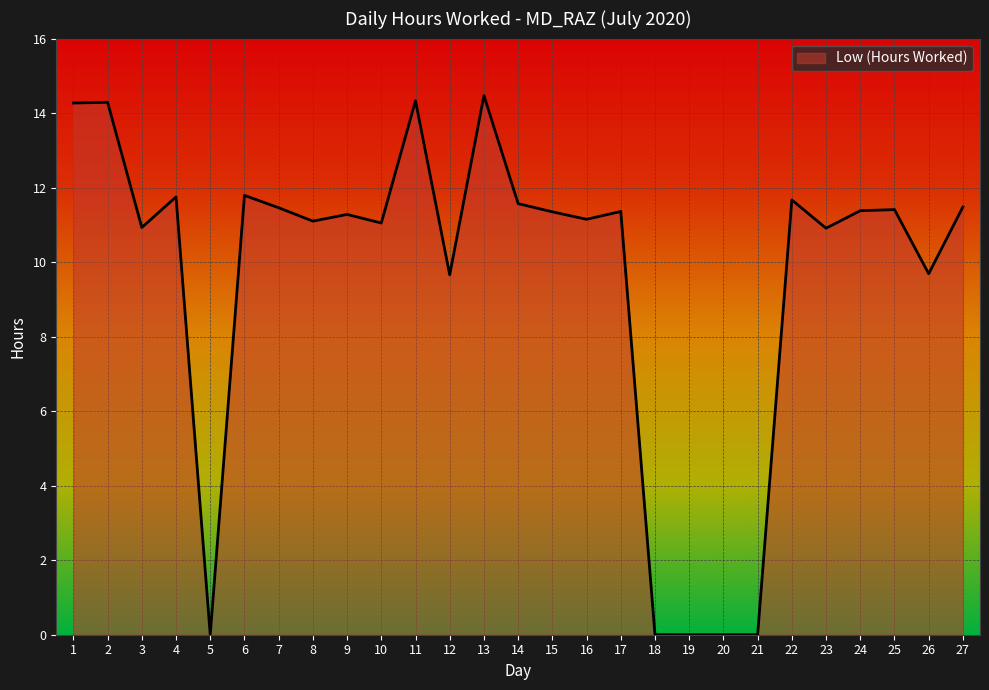

How many lines are shown in the chart?

1